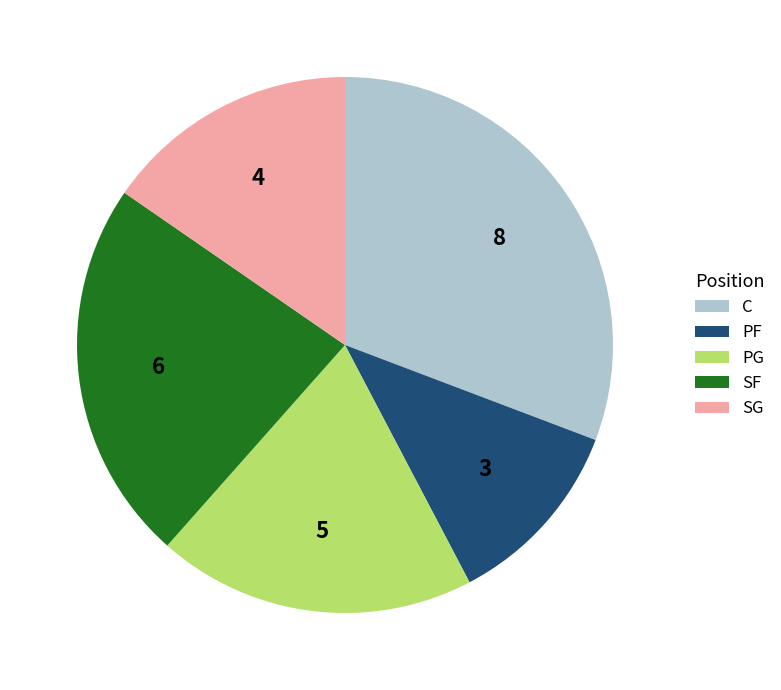

Between PG and C, which is larger?

C